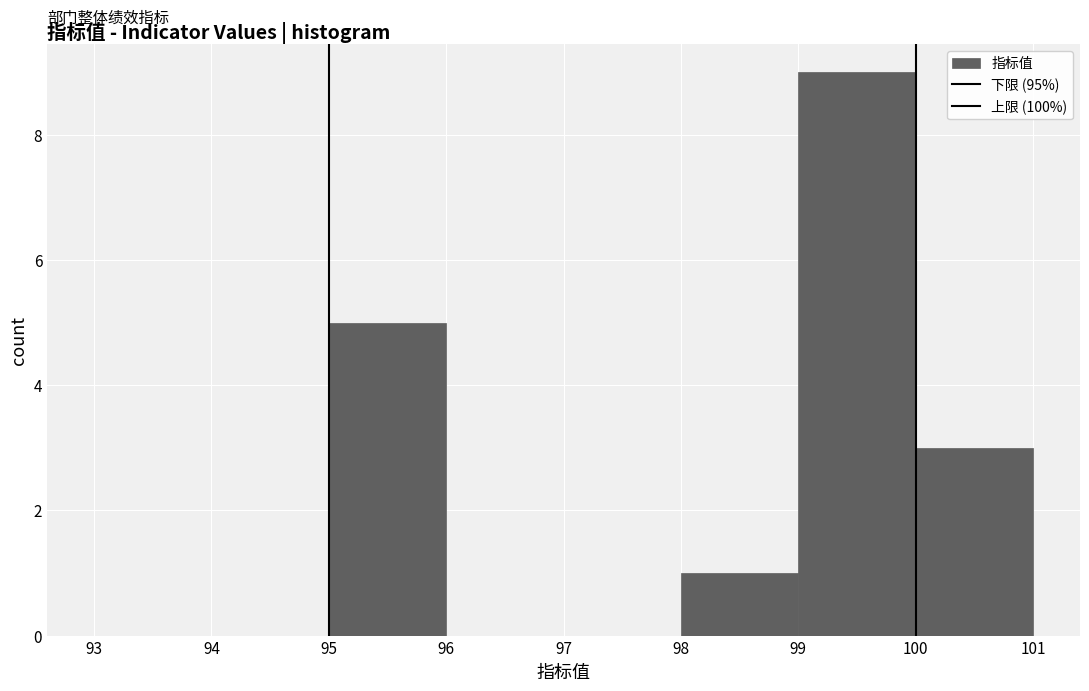

Reading left to right, transcribe this chart: for each bar, give the range it covers on the x-axis and its height. The values are not printed on the chart, so give them approximately, as read against the axis.

93 to 94: 0
94 to 95: 0
95 to 96: 5
96 to 97: 0
97 to 98: 0
98 to 99: 1
99 to 100: 9
100 to 101: 3